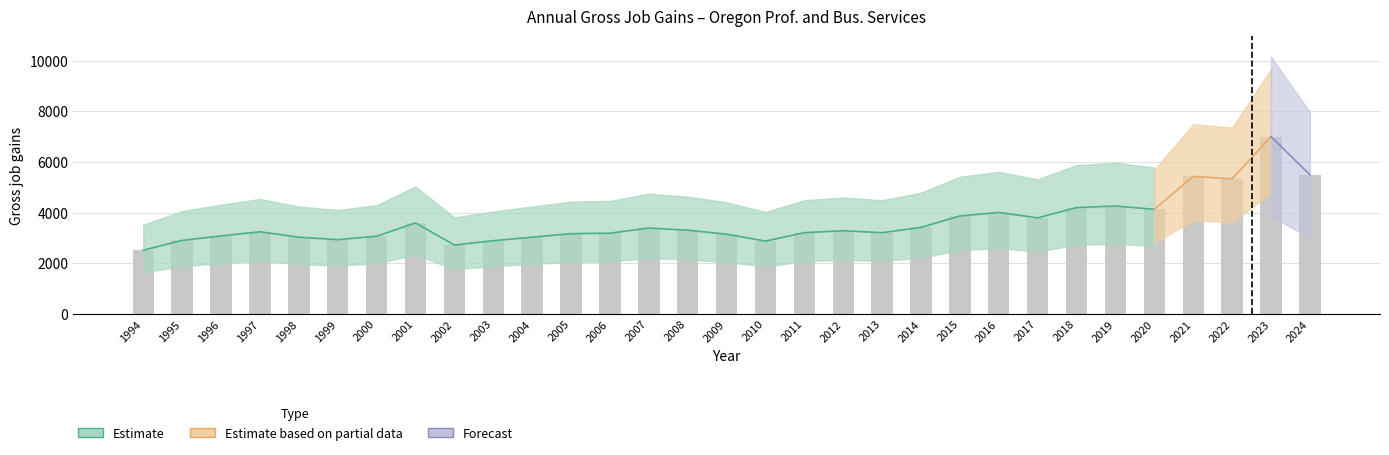

What is the difference between the second highest and minimum values in the Gross job gains series?

2978